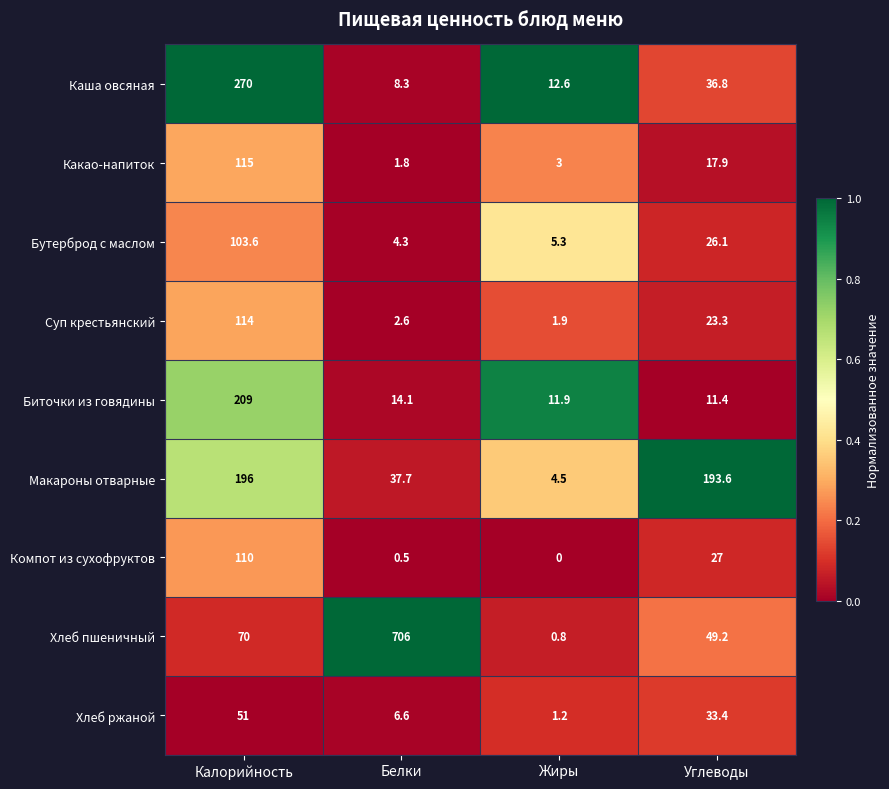

Rank the series at Калорийность from lowest to highest value.

Хлеб ржаной, Хлеб пшеничный, Бутерброд с маслом, Компот из сухофруктов, Суп крестьянский, Какао-напиток, Макароны отварные, Биточки из говядины, Каша овсяная